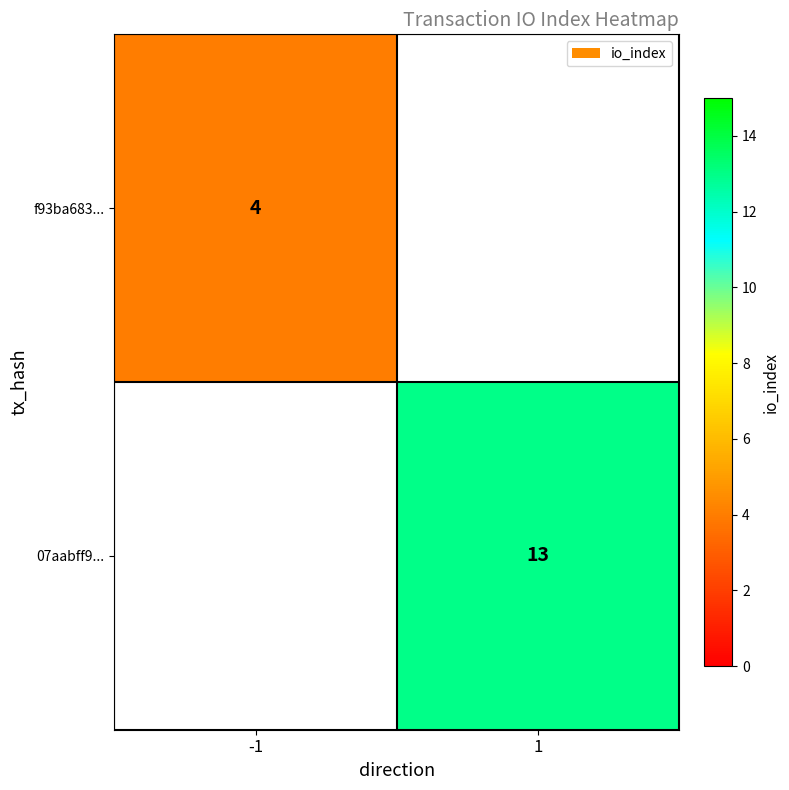

Rank the series by their maximum value, from lowest to highest.

f93ba683..., 07aabff9...